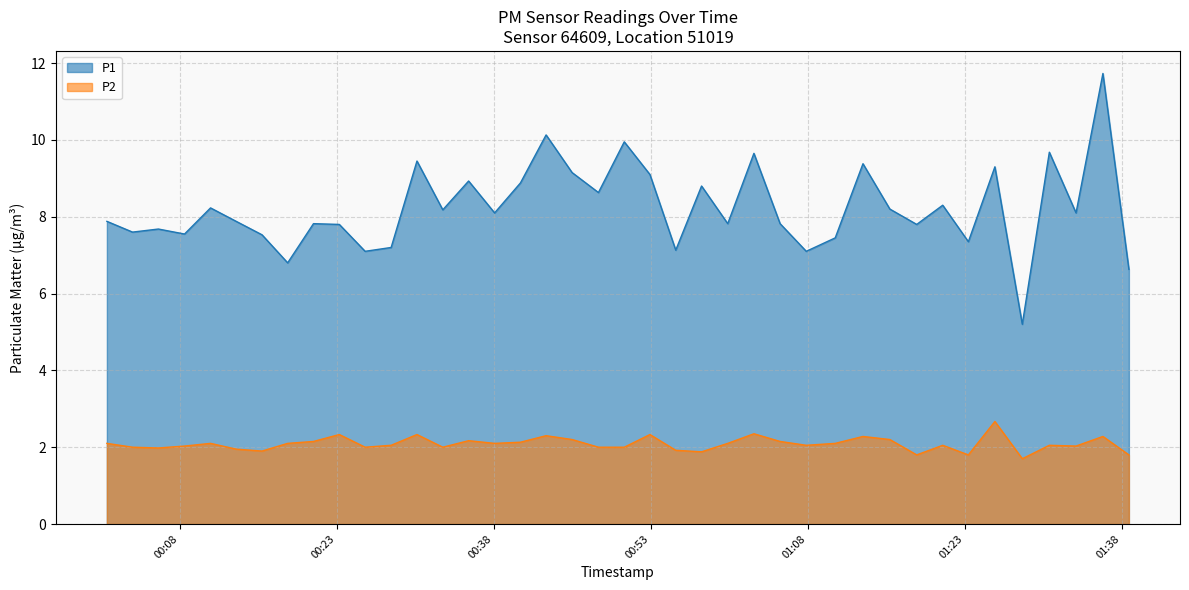

What is the difference between the maximum and minimum values in the P2 series?

1.0